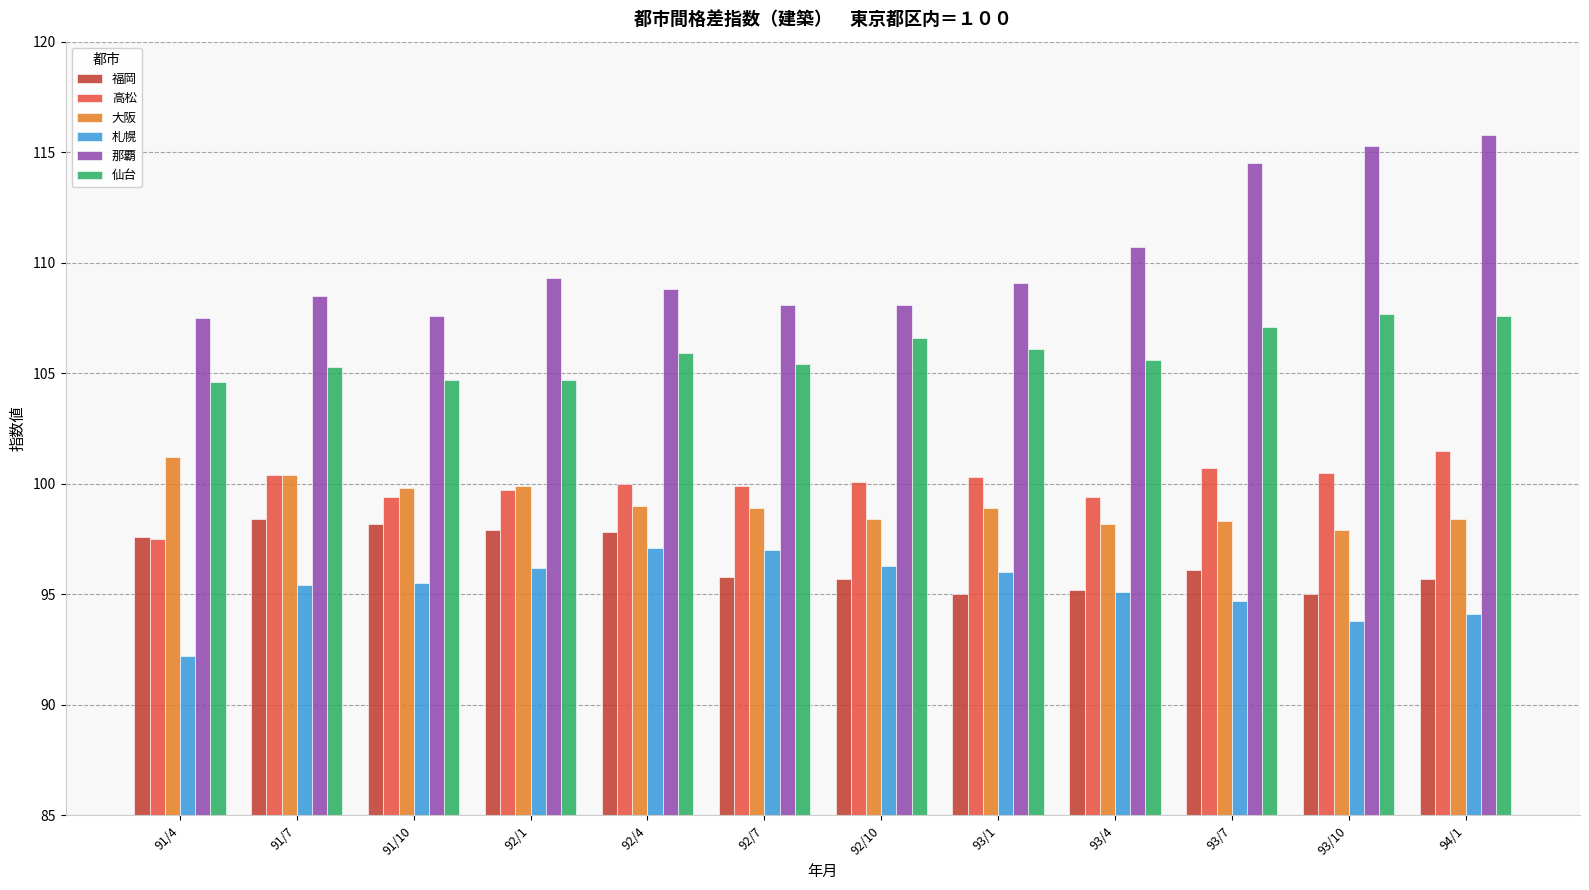

What are all the series names shown in the legend?

福岡, 高松, 大阪, 札幌, 那覇, 仙台